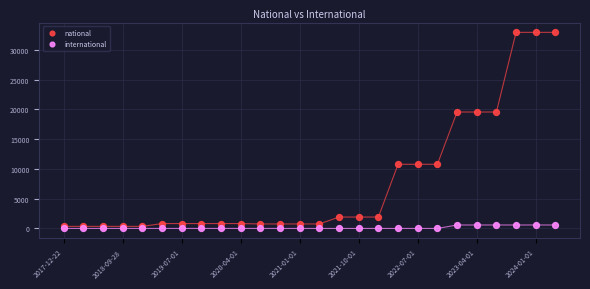

Which series has the widest spread of Y values?

national